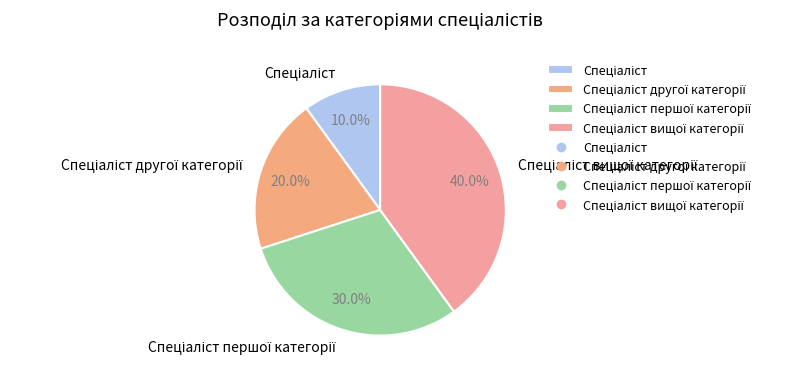

Is there a majority slice in this chart?

No